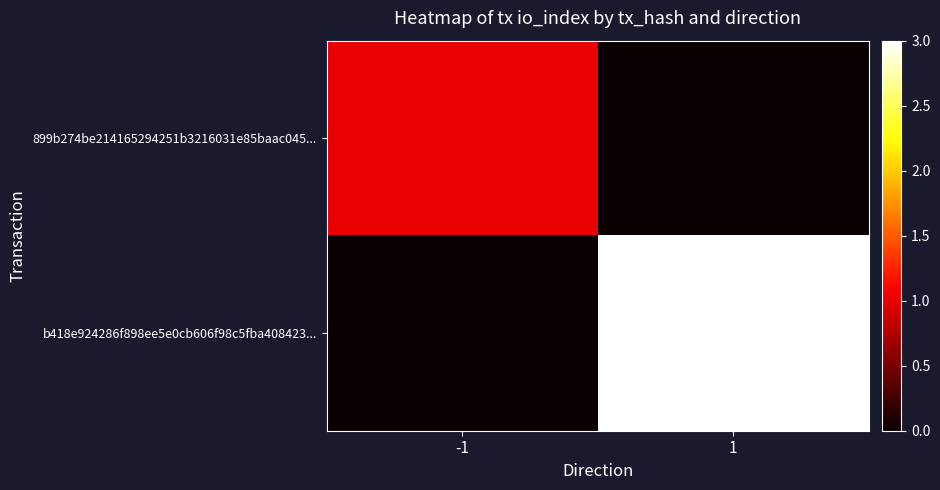

What is the spread (max minus min) of values at 1?

3